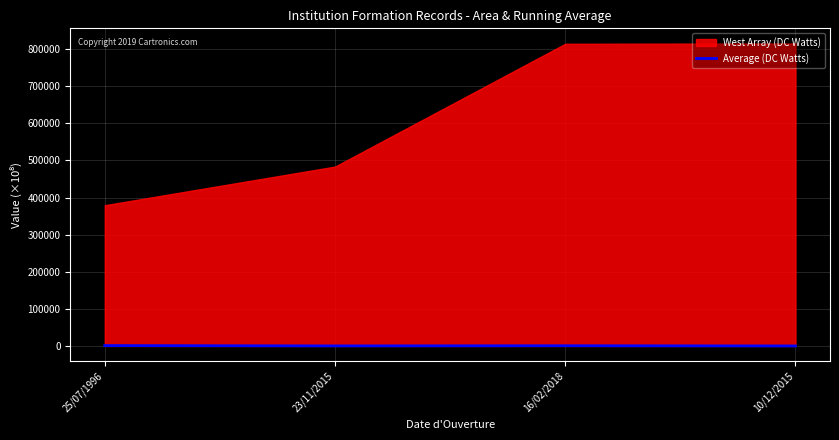

Read the value at 16/02/2018.

532.9